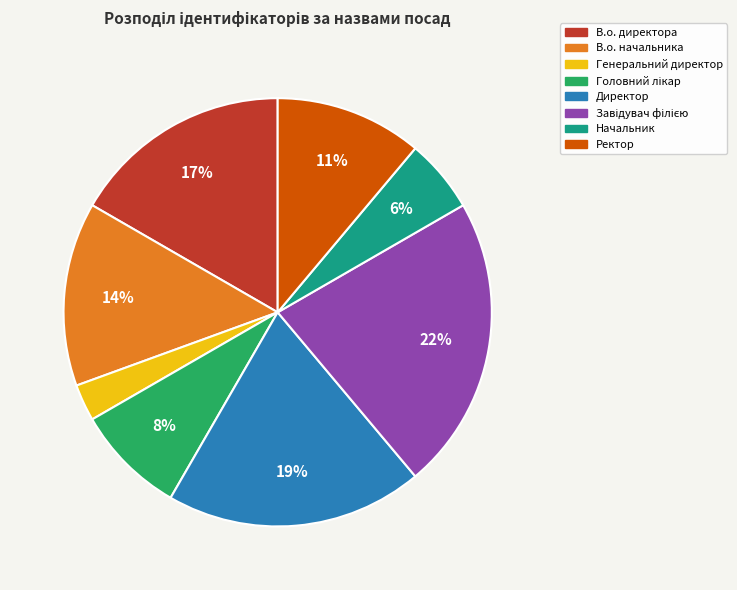

To the nearest percent, what portion does В.о. начальника represent?

14%